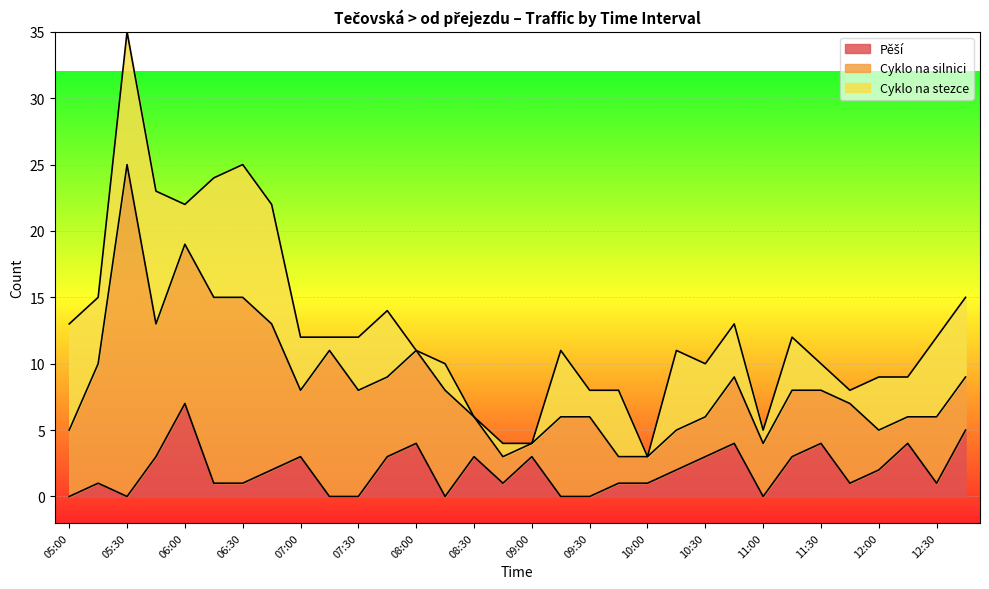

Rank the categories by Cyklo na stezce value from lowest to highest.

08:00, 08:30, 09:00, 10:00, 07:15, 08:45, 11:00, 11:45, 08:15, 09:30, 11:30, 06:00, 12:15, 07:00, 07:30, 10:30, 10:45, 11:15, 12:00, 05:15, 07:45, 09:15, 09:45, 10:15, 12:30, 12:45, 05:00, 06:15, 06:45, 05:30, 05:45, 06:30